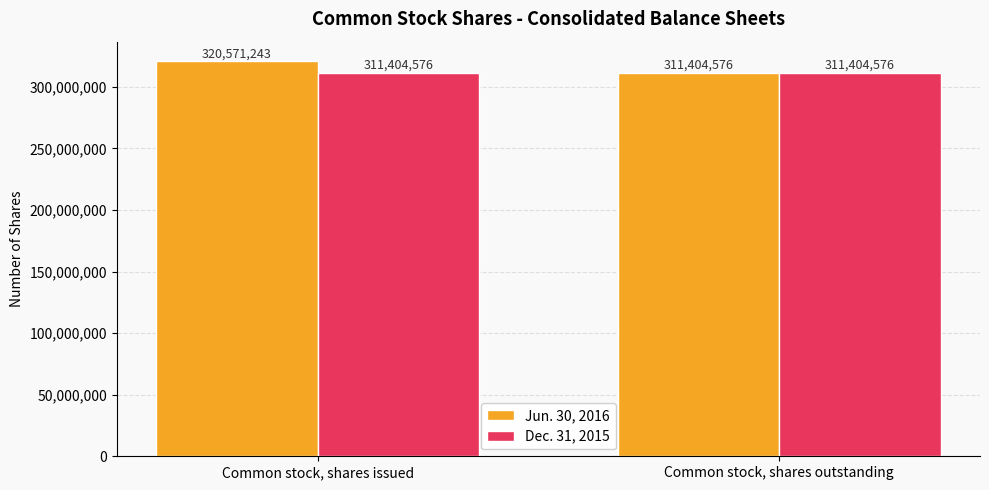

What is the value of the Jun. 30, 2016 bar at the 2nd from the left?

311404576